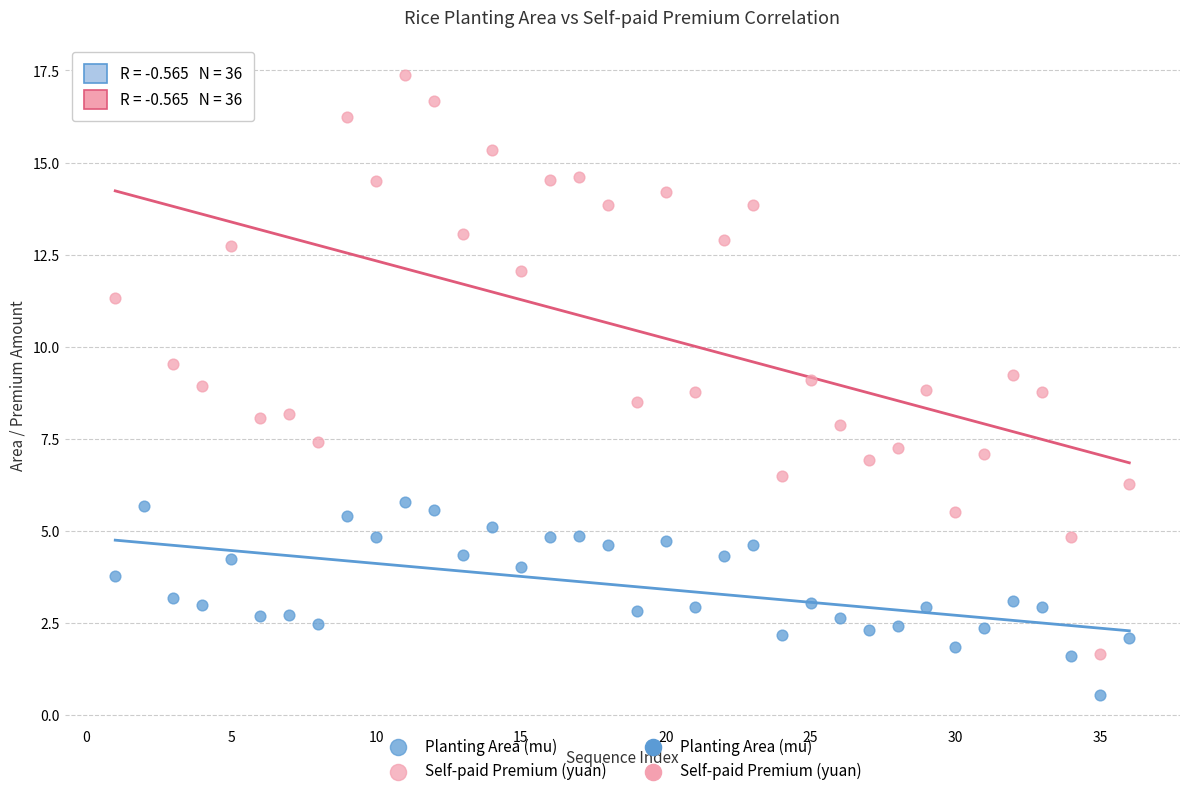

Which series reaches the minimum Y coordinate?

Planting Area (mu)